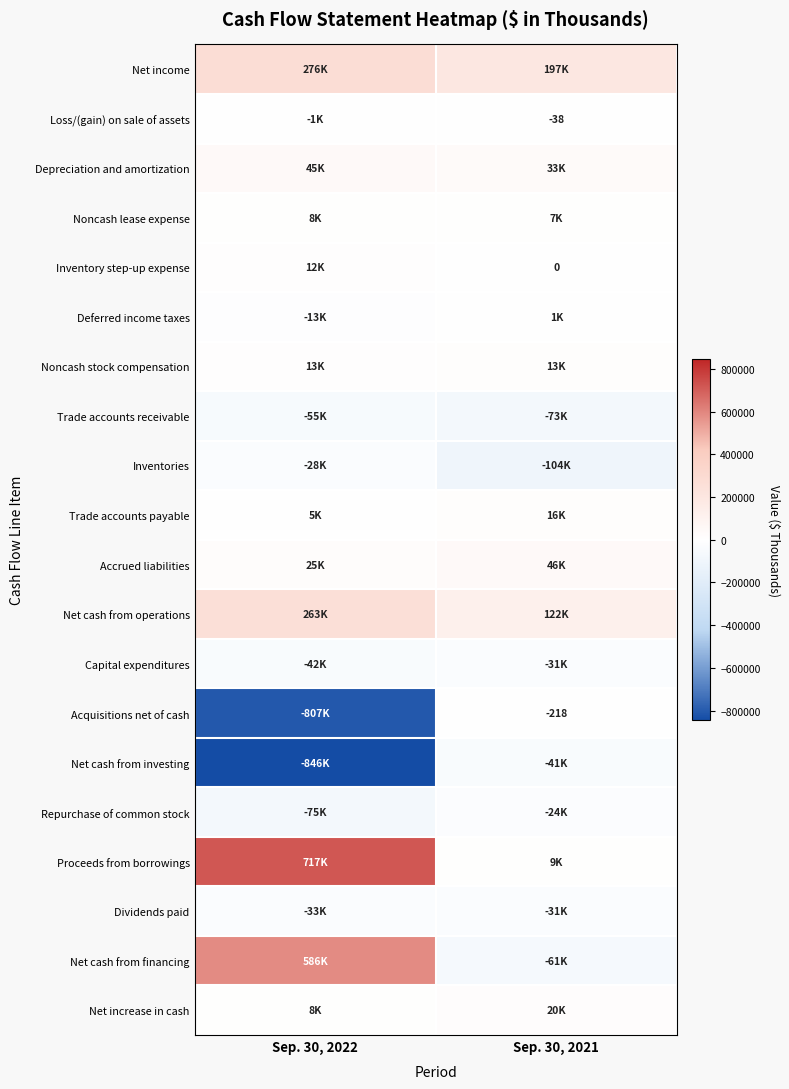

Read the Net income value at Sep. 30, 2021.

196650